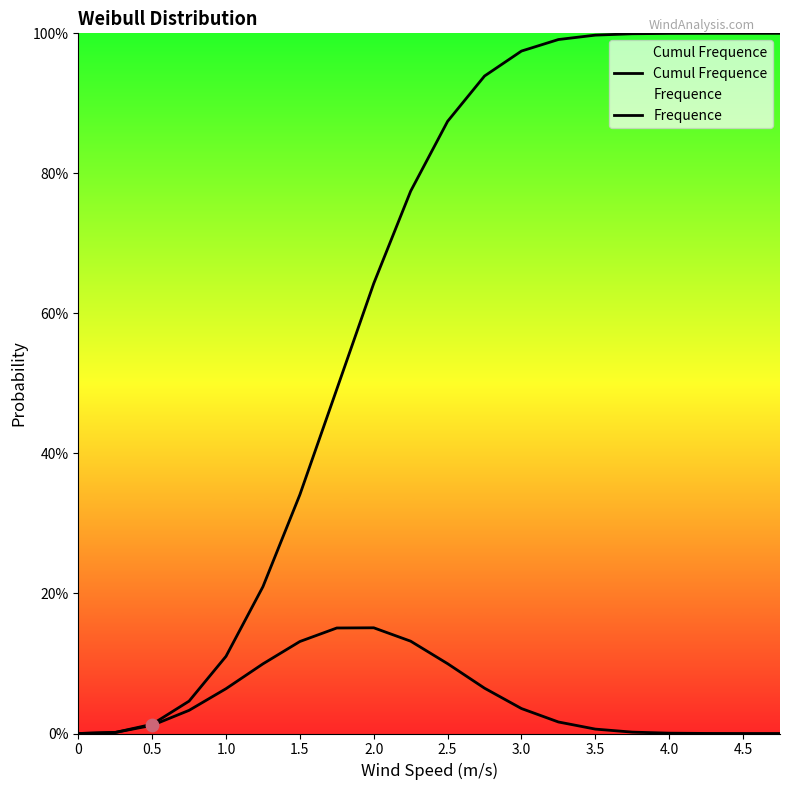

What are all the series names shown in the legend?

Cumul Frequence, Frequence